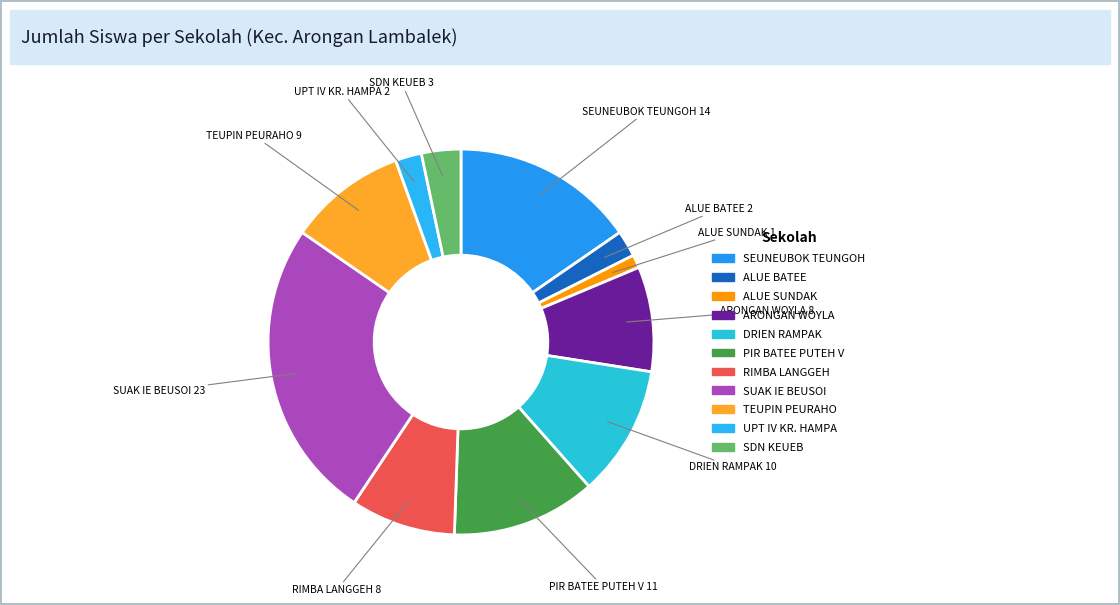

How many segments does this pie chart have?

11